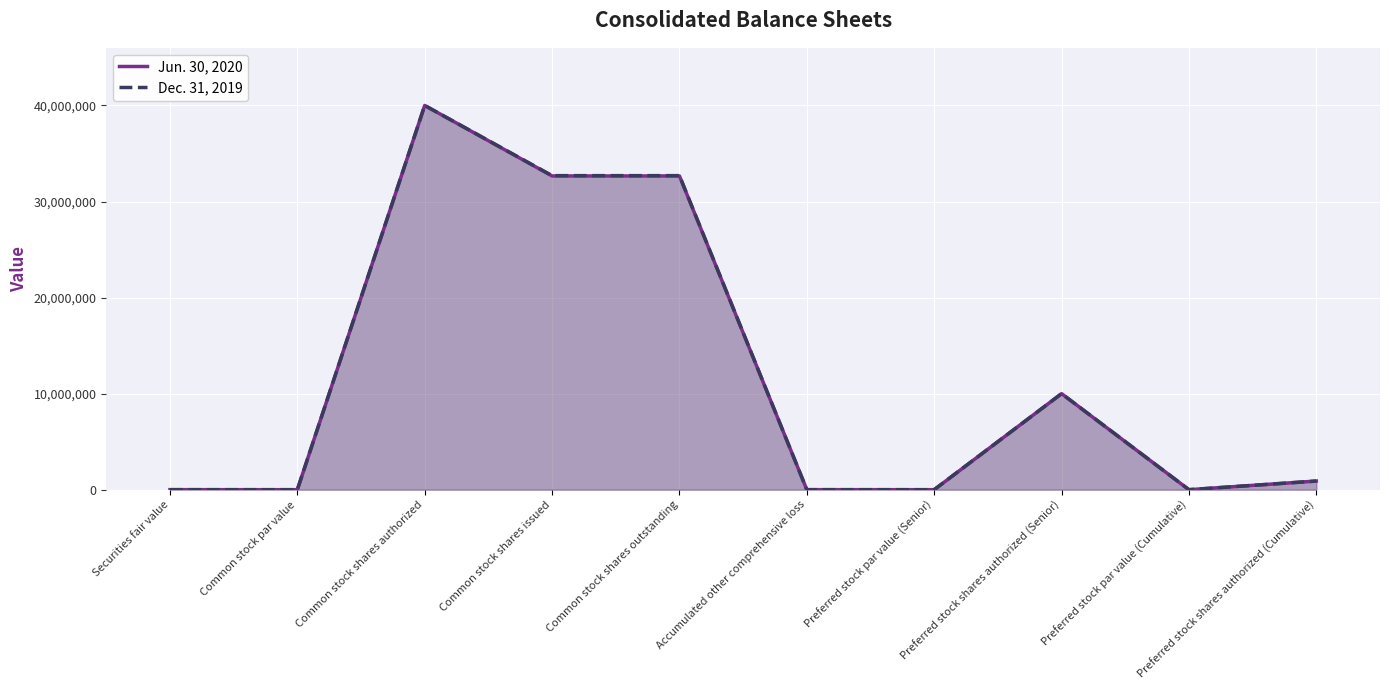

How many interior local peaks does the Dec. 31, 2019 series have?

2